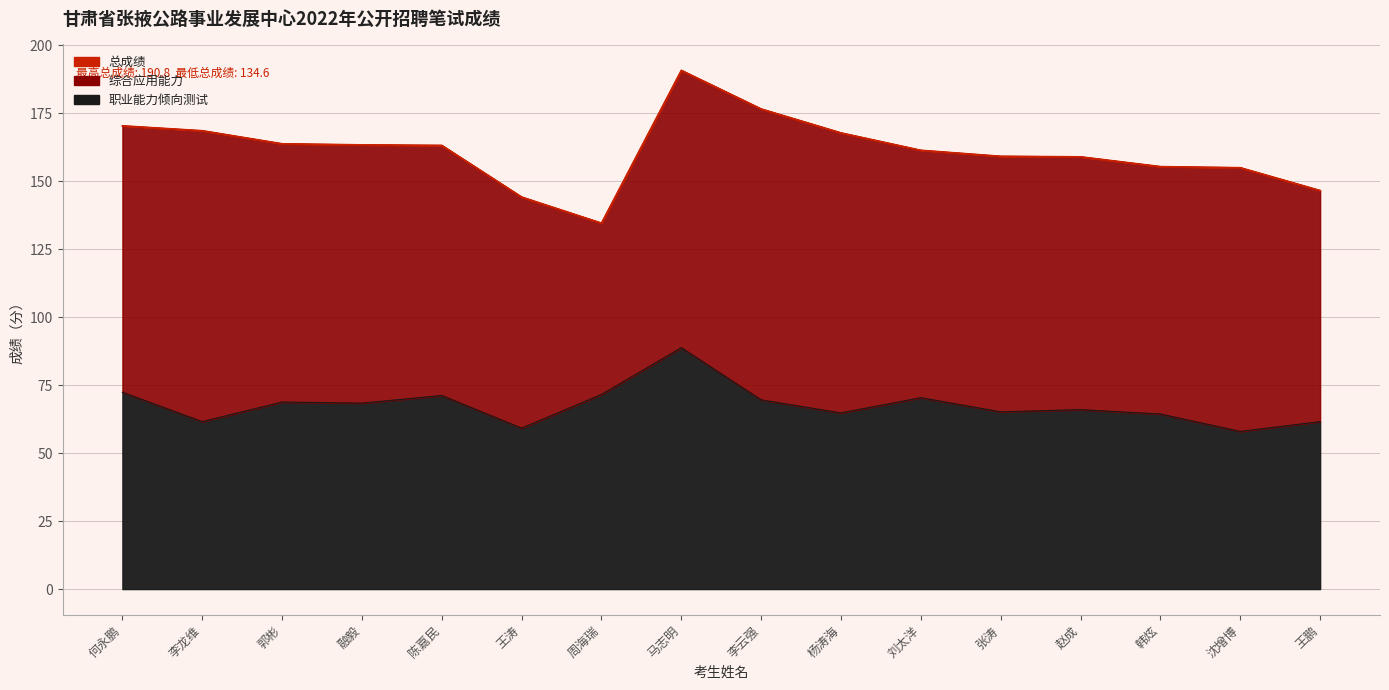

Count the number of categories in the chart.

16